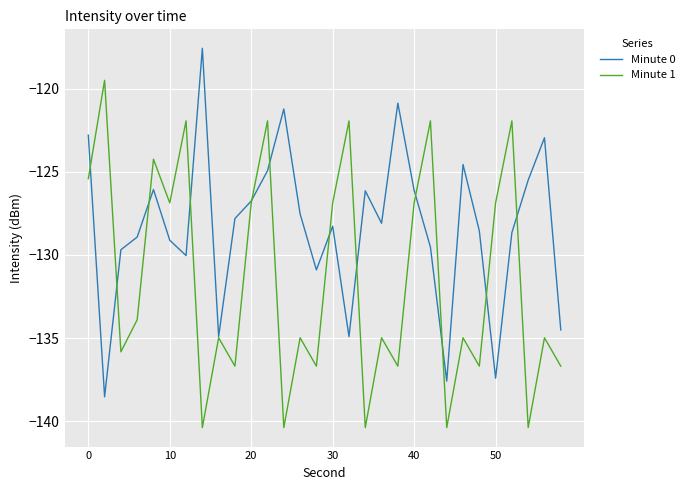

What are all the series names shown in the legend?

Minute 0, Minute 1